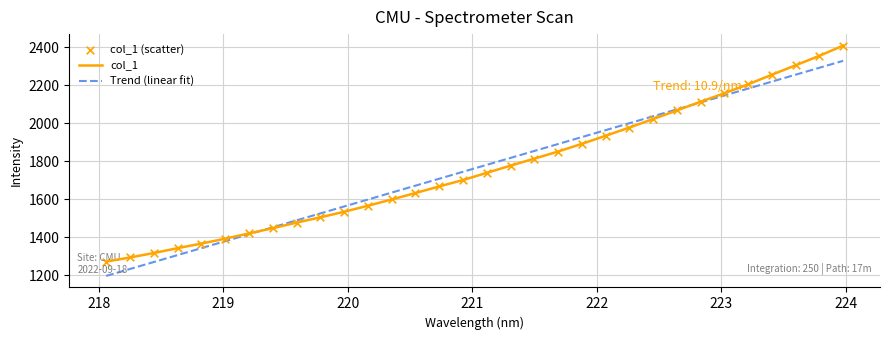

Rank the series by their maximum value, from lowest to highest.

Trend (linear fit), col_1